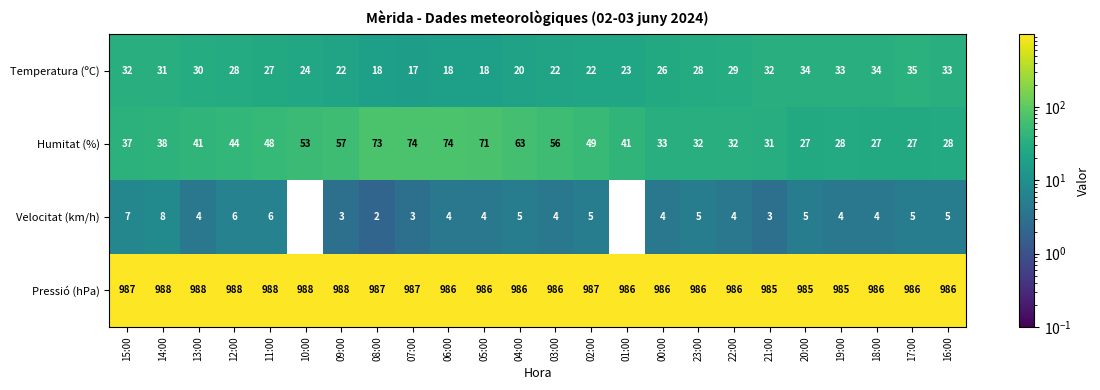

What is the difference between the second highest and second lowest values in the Humitat (%) series?

47